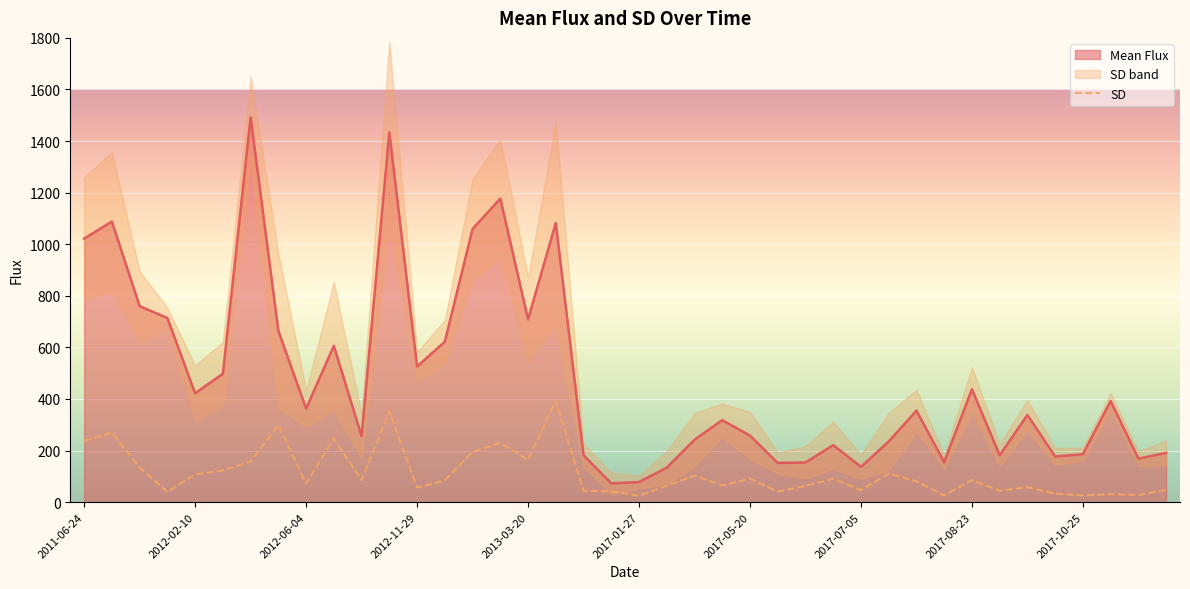

What is the difference between the maximum and minimum values?

368